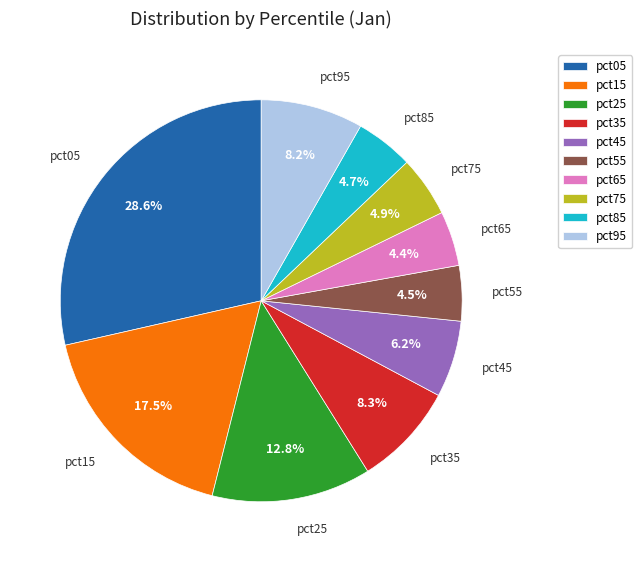

What percentage is NOT represented by pct55?

95.5%